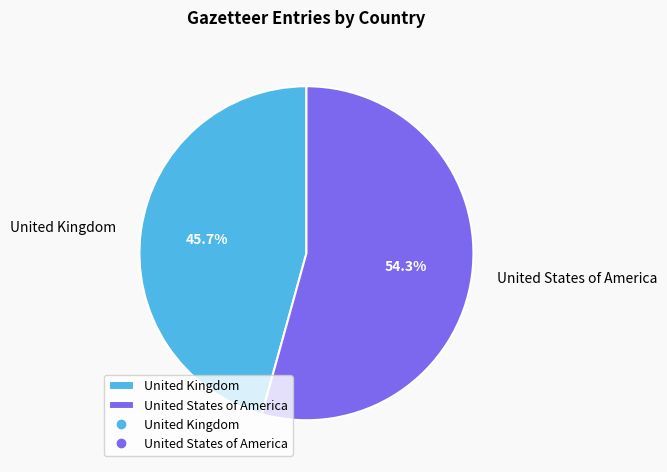

Does any single category account for the majority?

Yes